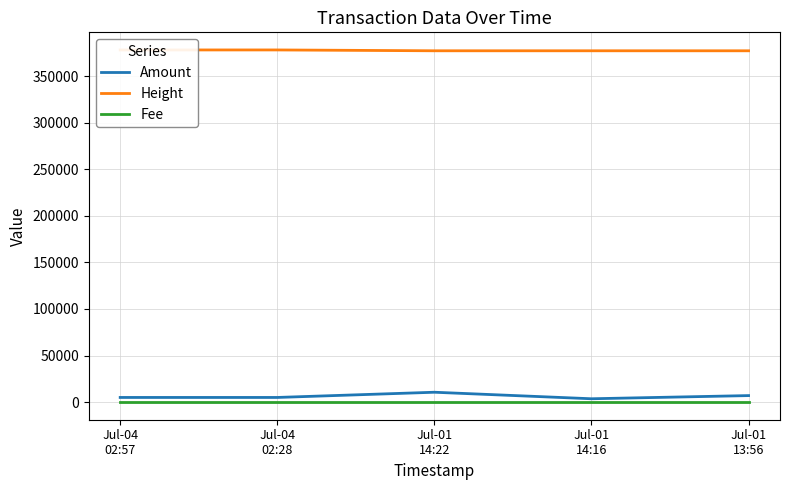

What is the label of the 3rd point from the right?

Jul-01
14:22